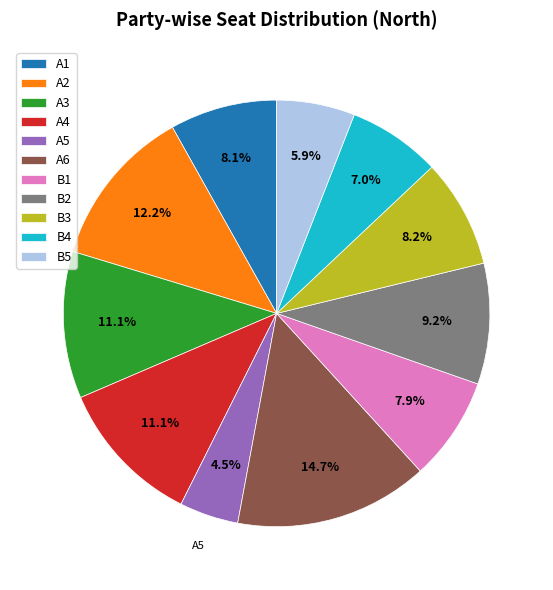

True or false: B5 accounts for 6% of the total.

True